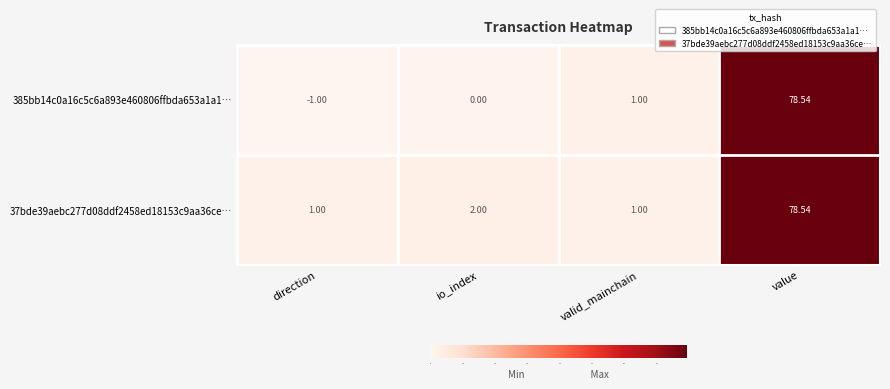

Which category has the highest value across all series?

value